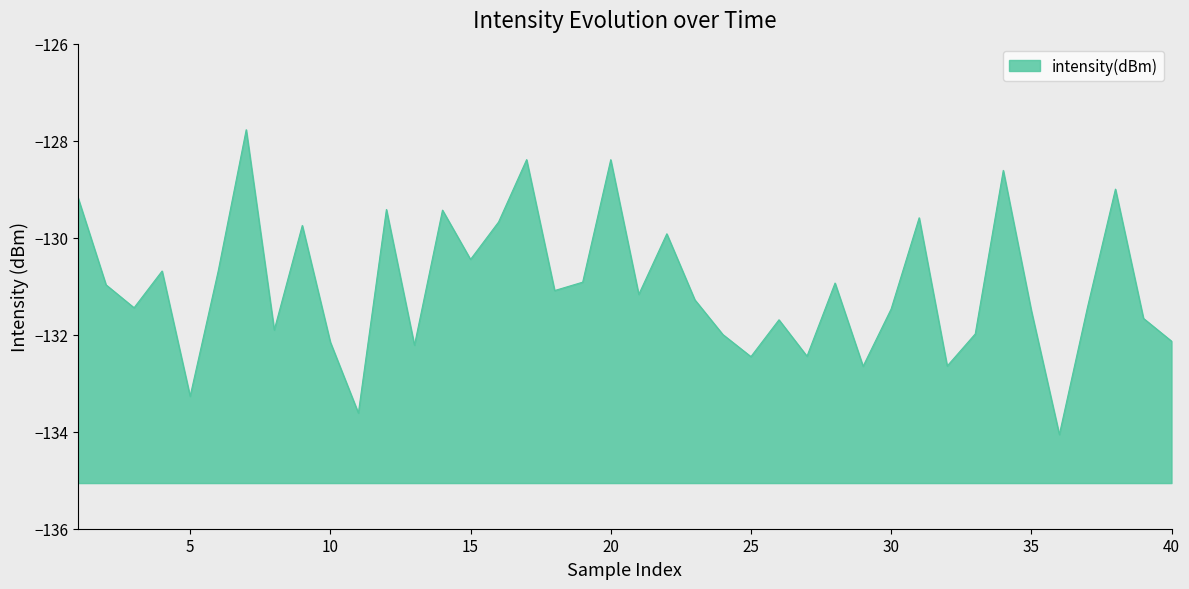

Reading left to right, extract all data points from this chart.

-129.2	-131.0	-131.4	-130.7	-133.3	-130.7	-127.8	-131.9	-129.7	-132.2	-133.6	-129.4	-132.2	-129.4	-130.4	-129.7	-128.4	-131.1	-130.9	-128.4	-131.2	-129.9	-131.3	-132.0	-132.5	-131.7	-132.4	-130.9	-132.7	-131.5	-129.6	-132.6	-132.0	-128.6	-131.5	-134.1	-131.4	-129.0	-131.7	-132.1